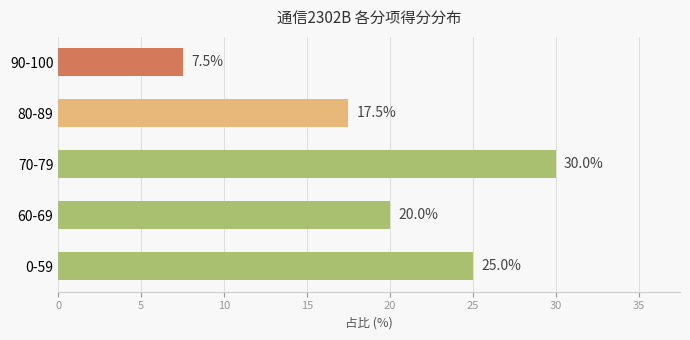

What is the change in value from 0-59 to 60-69?

-5.0